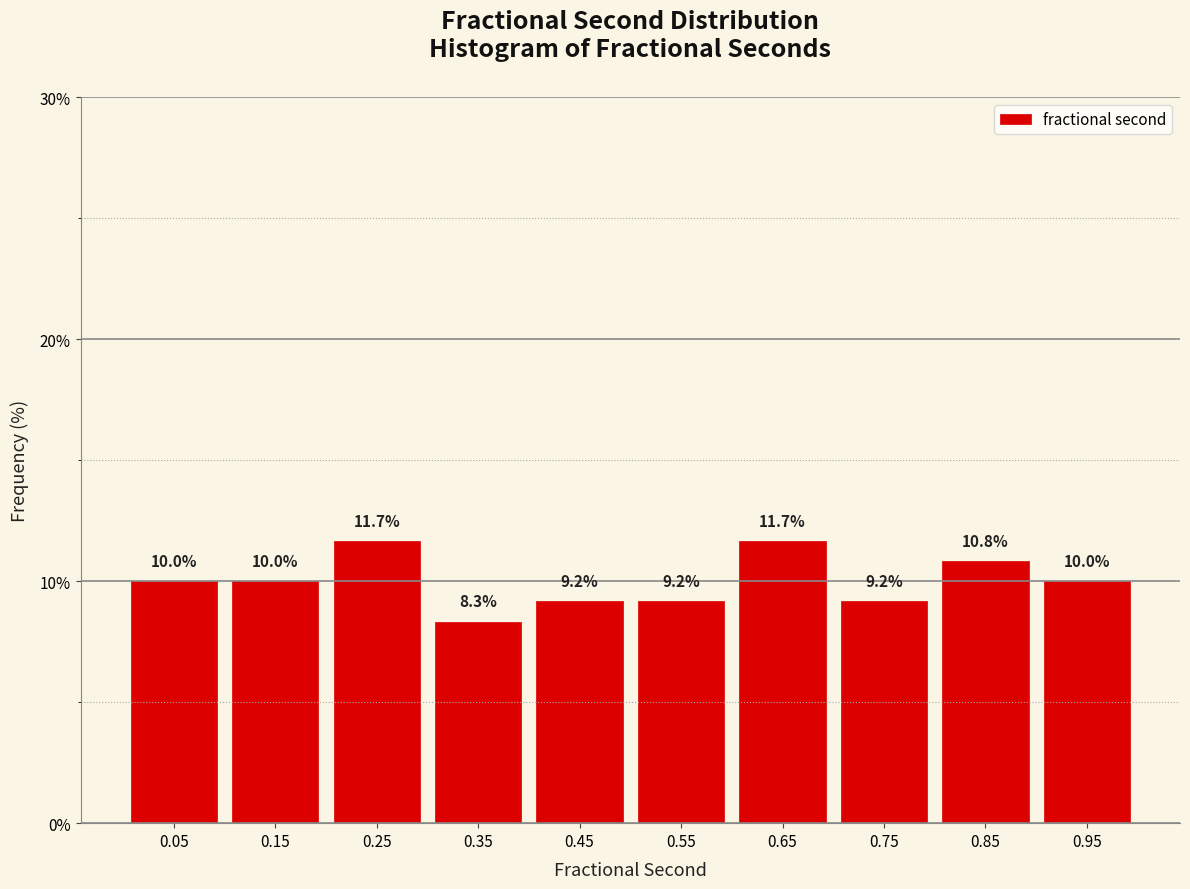

Reading left to right, transcribe this chart: for each bar, give the range it covers on the x-axis and its height.

0.0 to 0.1: 10.0
0.1 to 0.2: 10.0
0.2 to 0.3: 11.7
0.3 to 0.4: 8.3
0.4 to 0.5: 9.2
0.5 to 0.6: 9.2
0.6 to 0.7: 11.7
0.7 to 0.8: 9.2
0.8 to 0.9: 10.8
0.9 to 1.0: 10.0